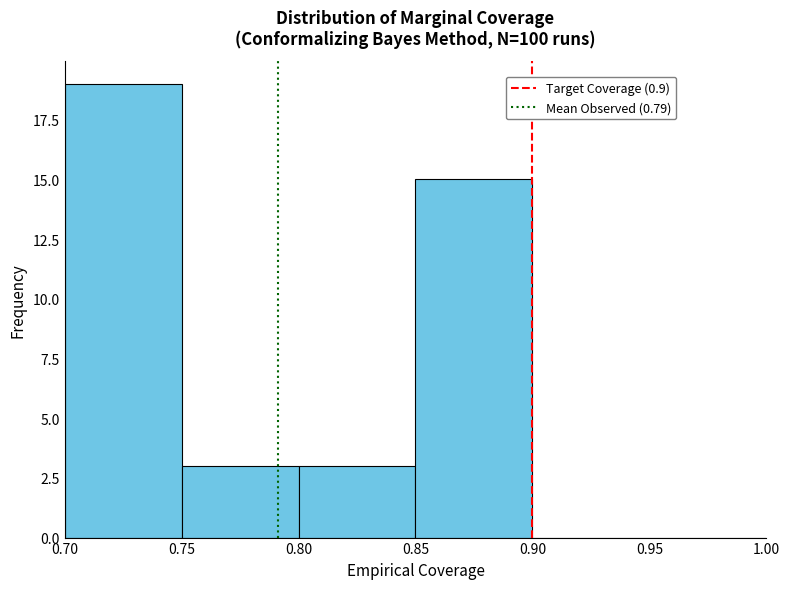

Over which range of the x-axis is the bar tallest?

0.70 to 0.75